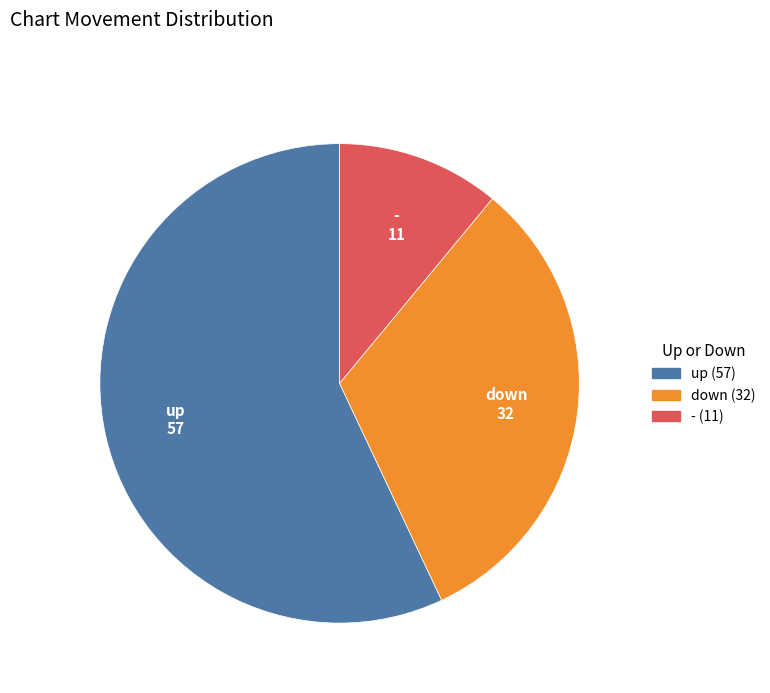

Does down account for over 50% of the chart?

No